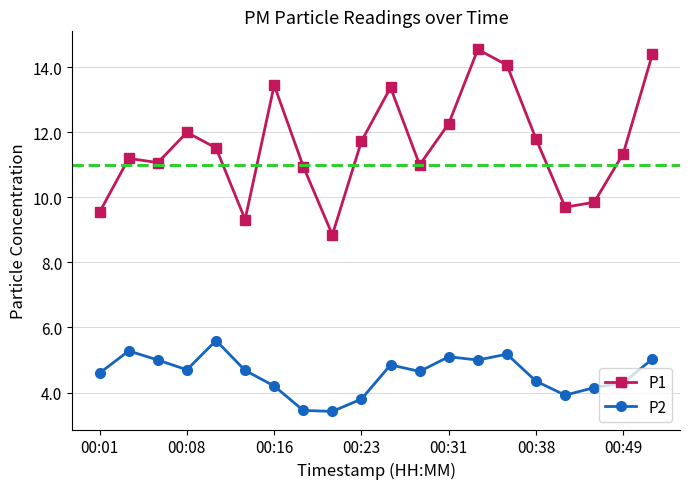

What are all the series names shown in the legend?

P1, P2